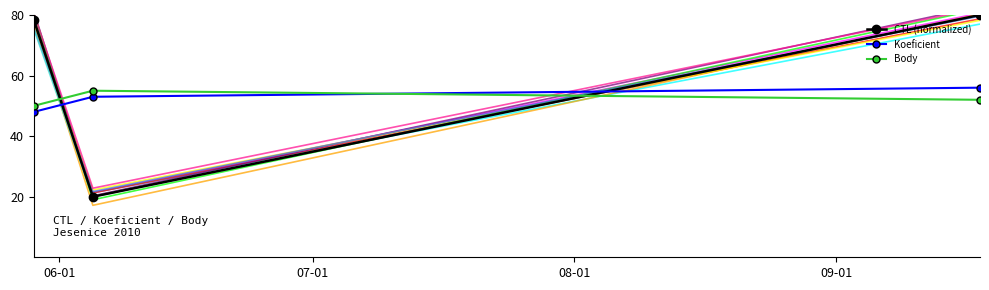

Reading left to right, list all the values displayed in this chart.

CTL (normalized): 78.4	20.0	80.0
Koeficient: 48.0	53.0	56.0
Body: 50.0	55.0	52.0